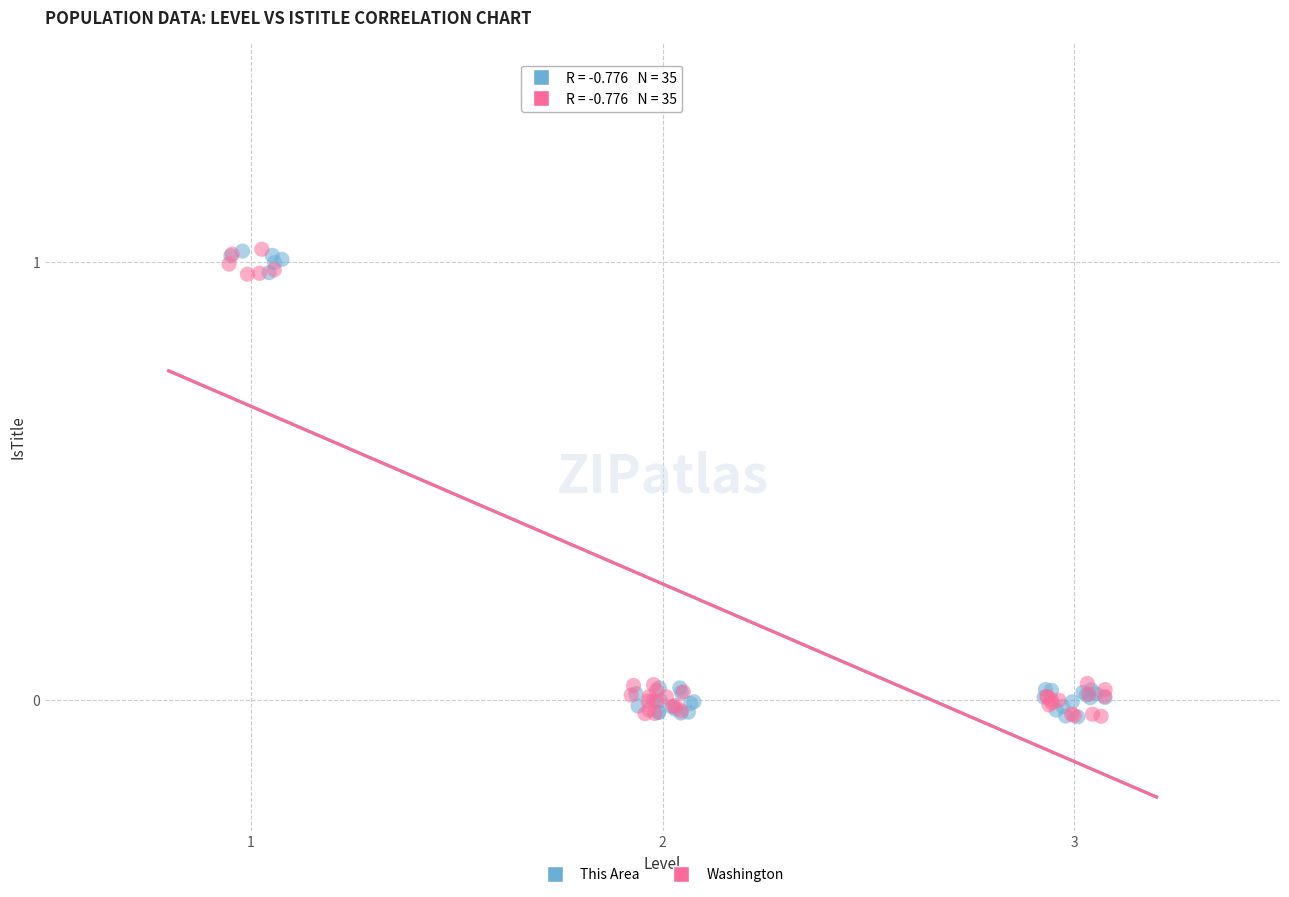

What are all the series names shown in the legend?

This Area, Washington